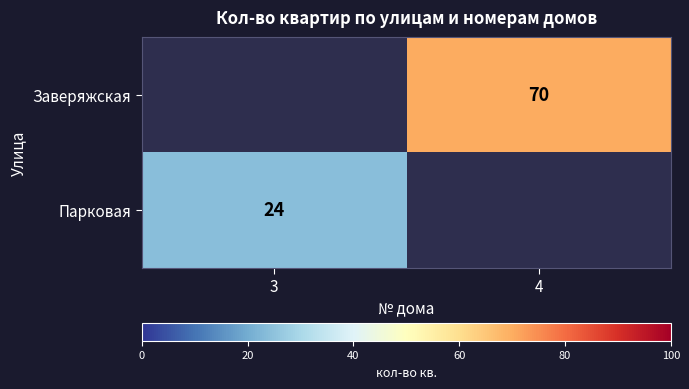

Which has a higher value, 3 or 4?

4